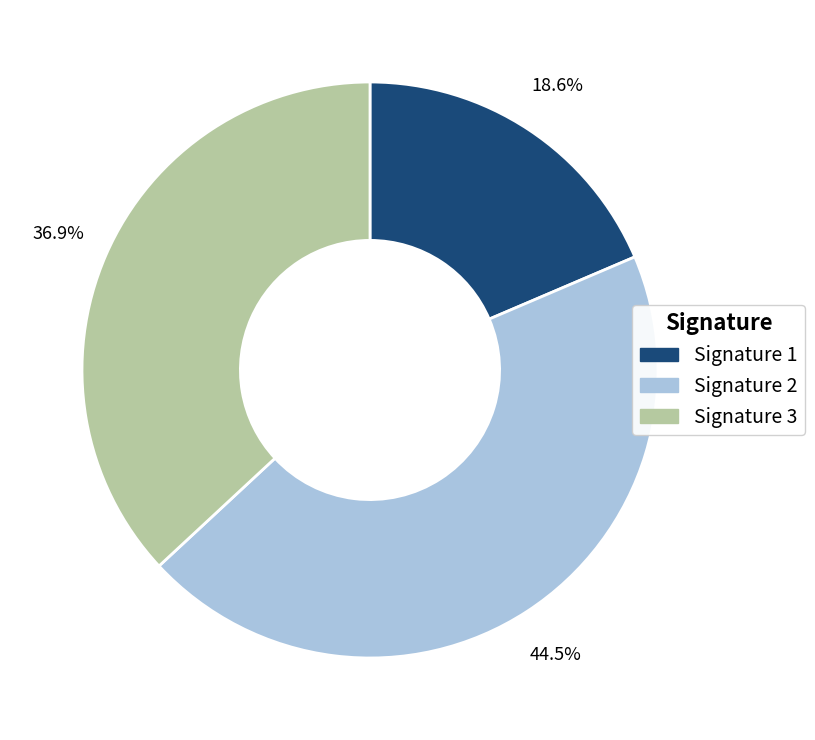

What is the smallest slice in the pie chart?

Signature 1